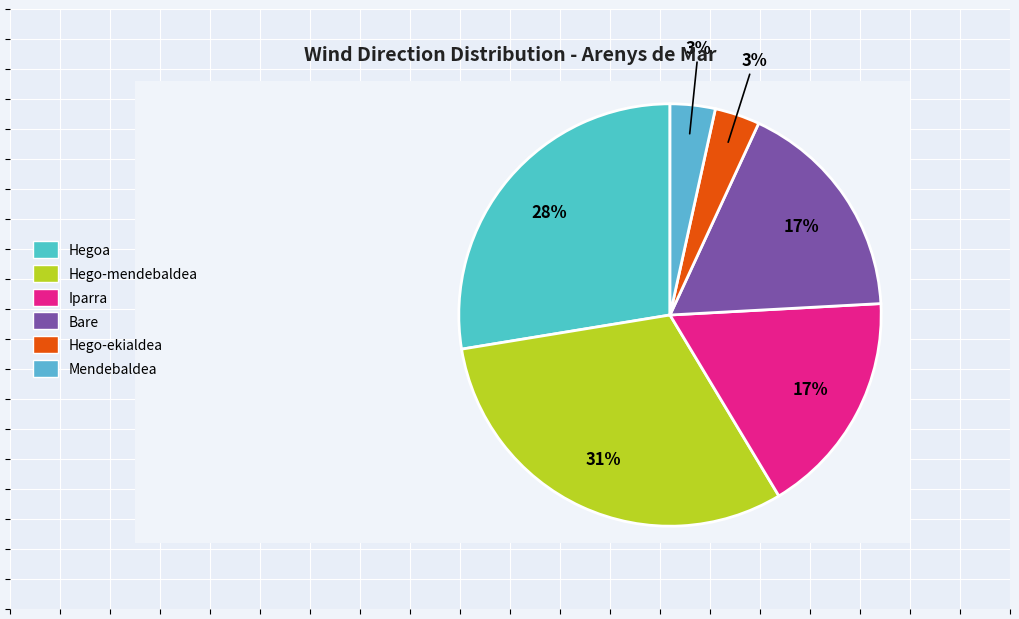

True or false: Bare accounts for 17% of the total.

True